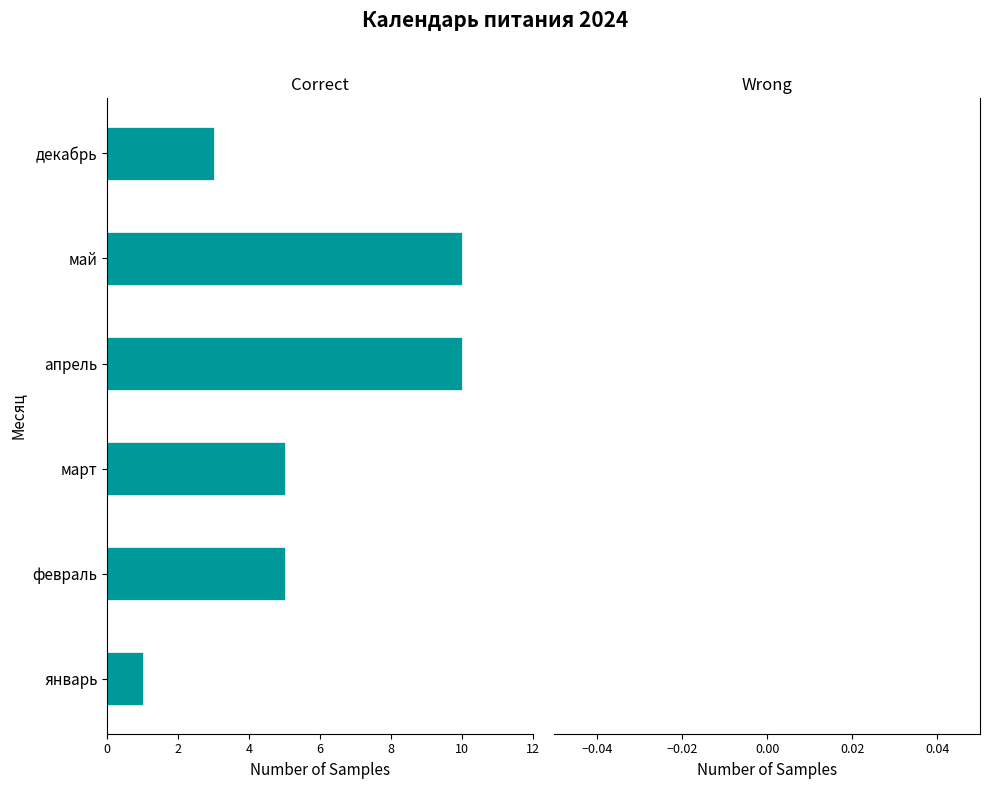

Are the bars horizontal?

Yes